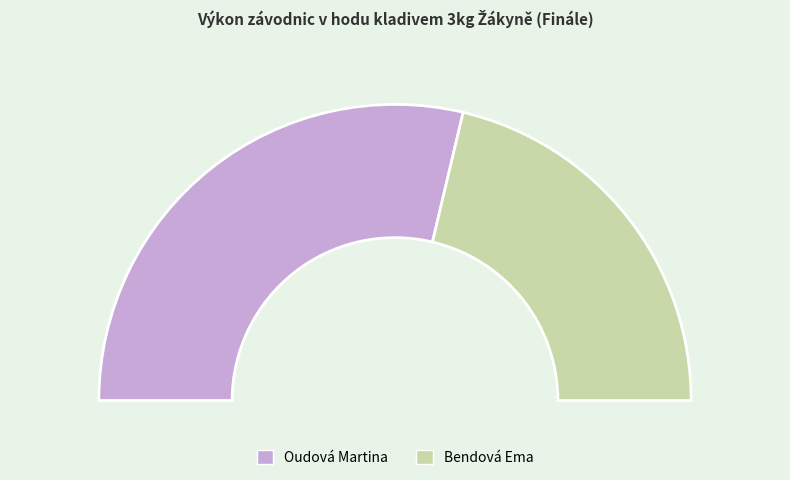

What percentage is the Bendová Ema slice, to the nearest percent?

43%